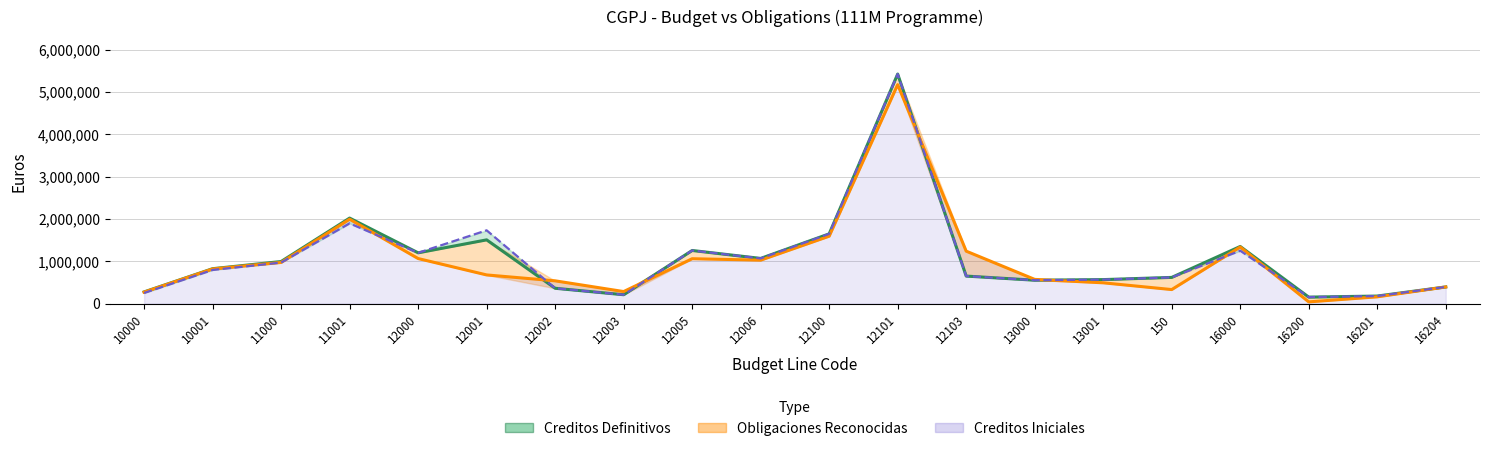

At how many categories does at least one series exceed 4129315?

1